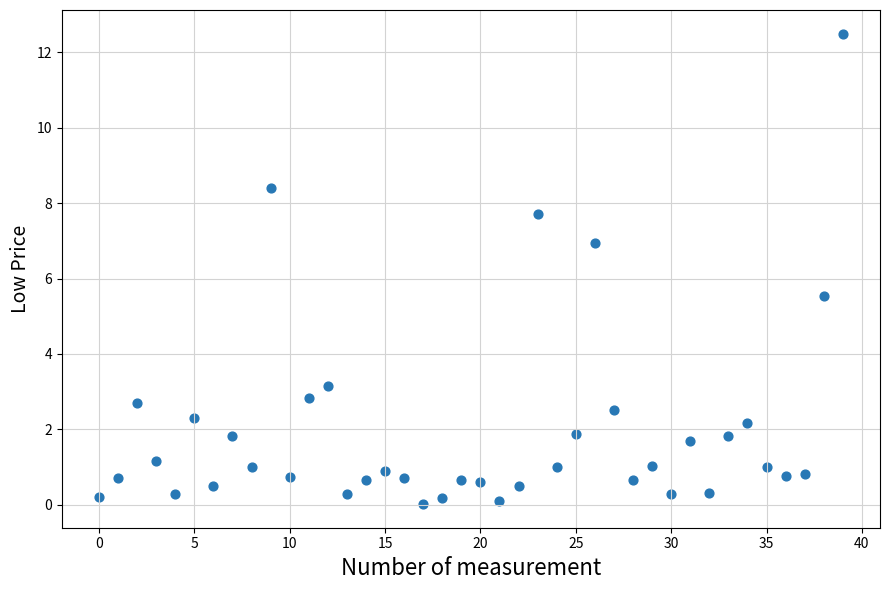

What is the range of Y values (max minus min)?

12.5